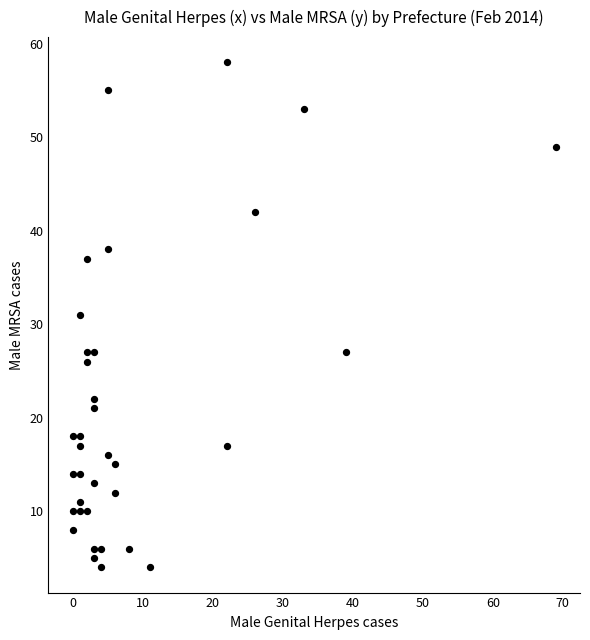

What is the range of Y values (max minus min)?

54